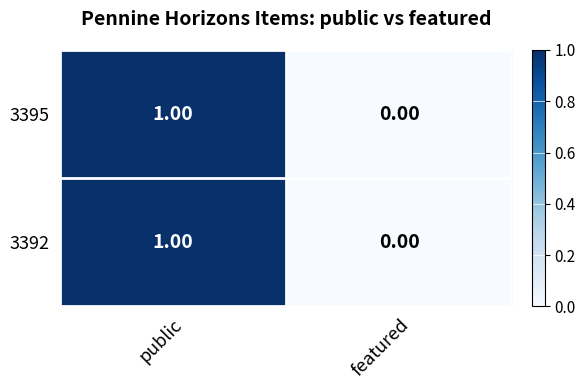

At which label is 3395 closest to 0?

featured